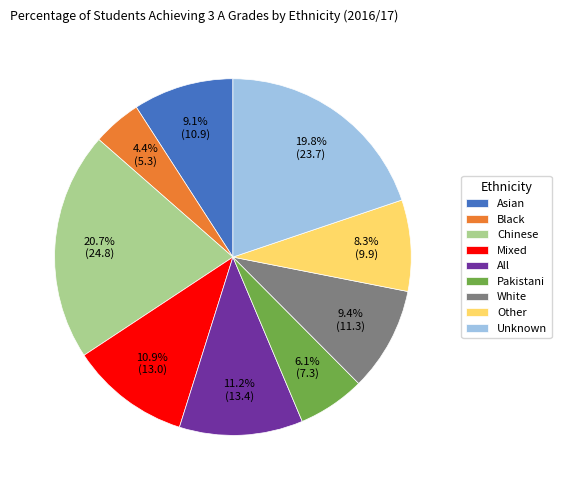

How many segments does this pie chart have?

9